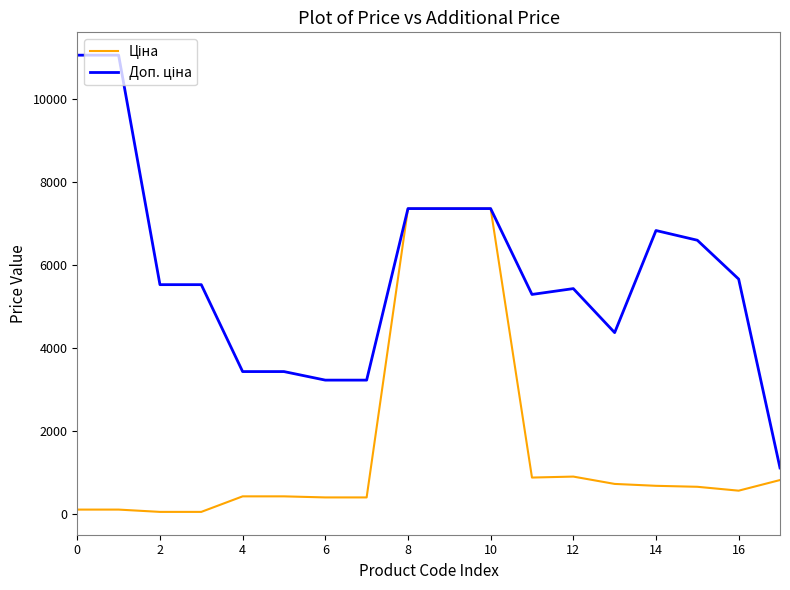

Does the chart display data point markers on the line(s)?

No